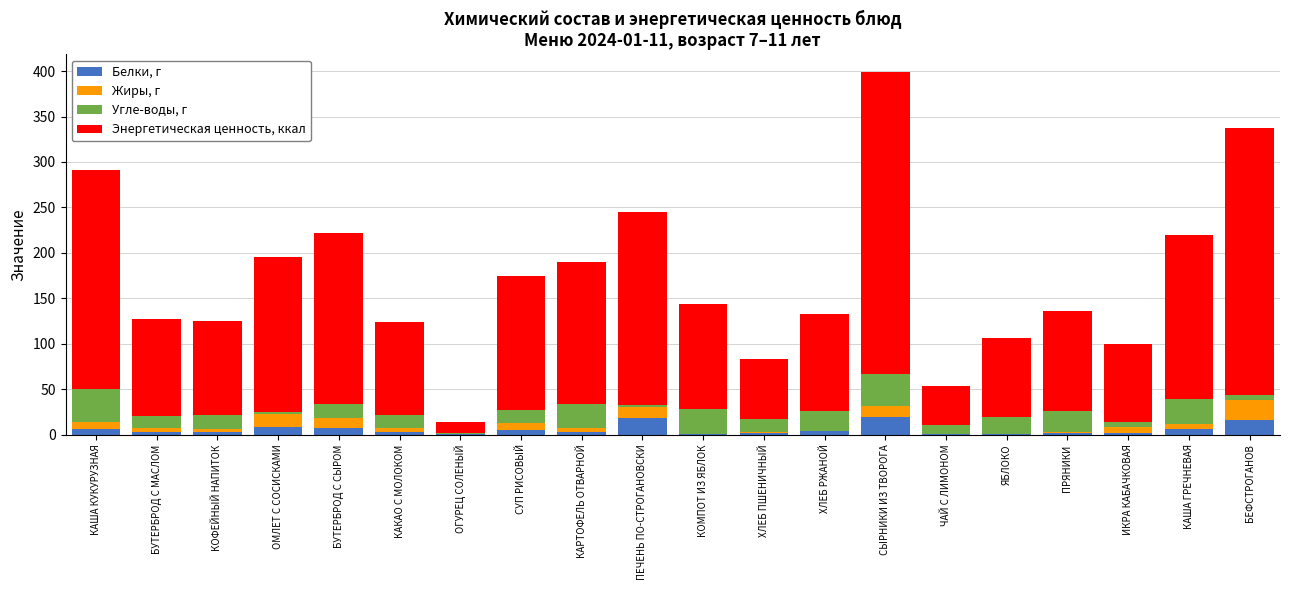

What is the maximum value for Белки, г?

19.2